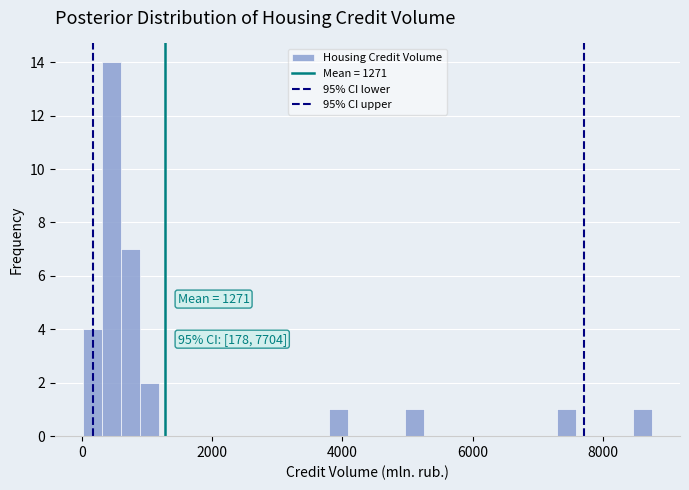

Read against the x-axis, roughly where is the centre of the tallest bar?

400